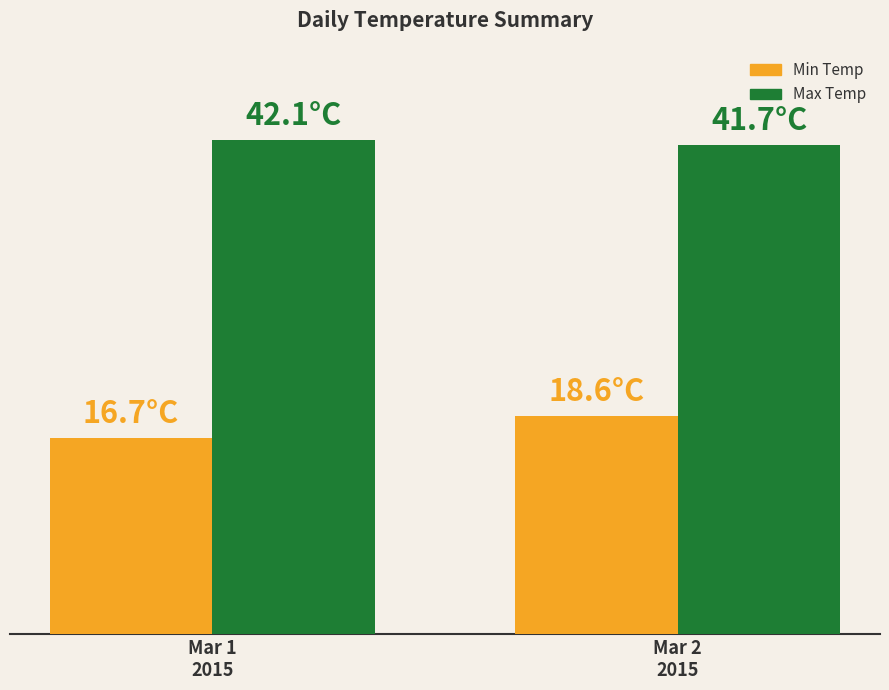

What is the sum of all Max Temp values?

83.8